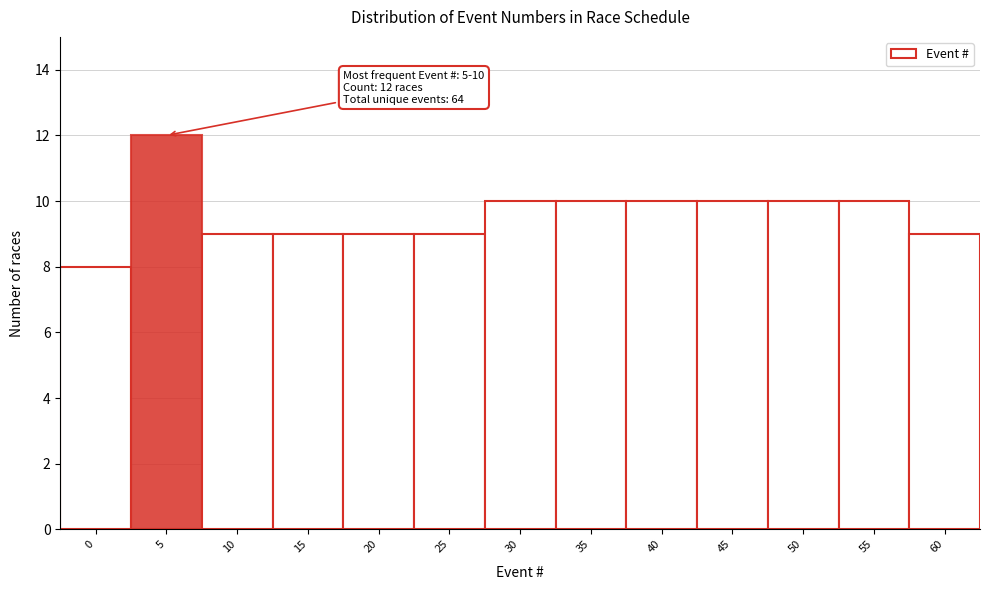

Reading left to right, transcribe all the data shown in this chart.

8	12	9	9	9	9	10	10	10	10	10	10	9